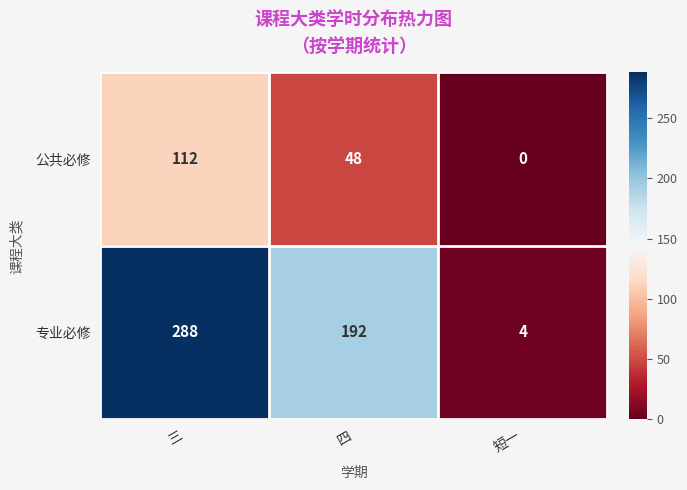

The 公共必修 series shows 68 at 三. True or false?

False